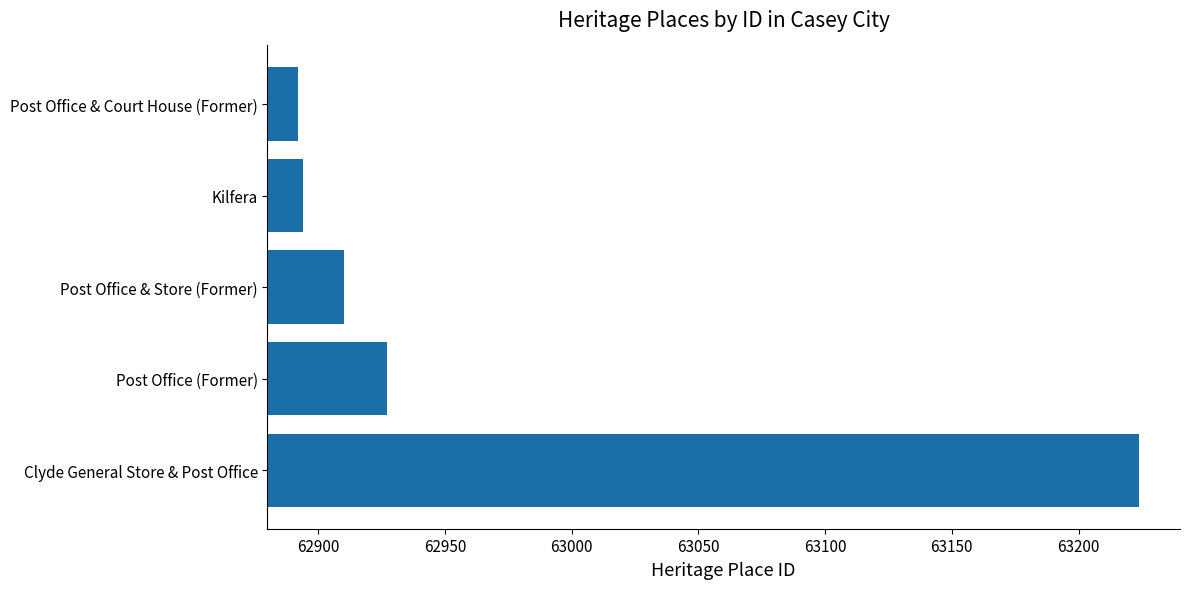

What is the maximum value shown in the chart?

63224